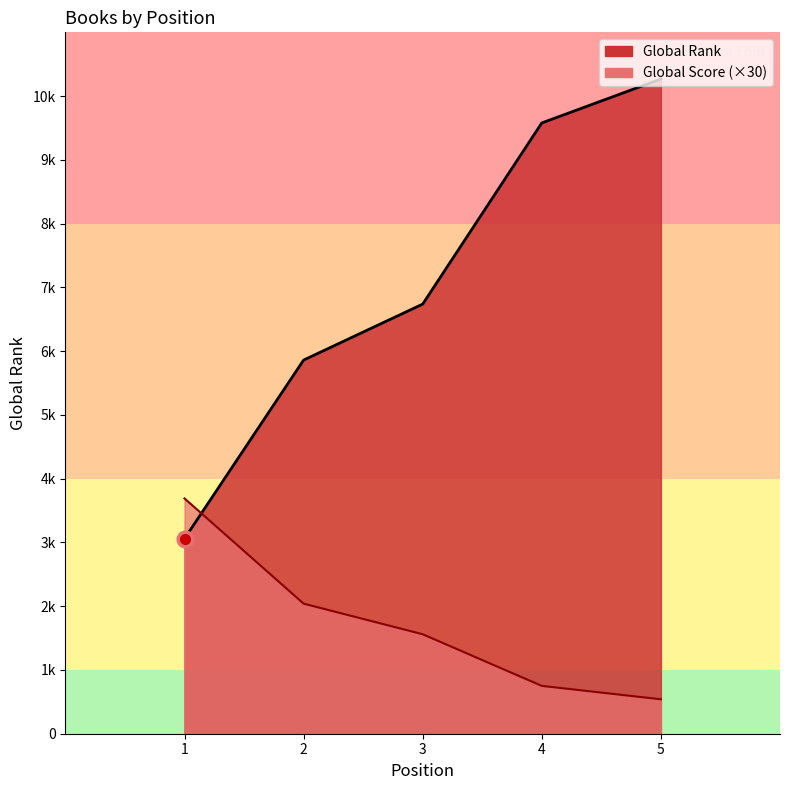

What are all the series names shown in the legend?

Global Rank, Global Score